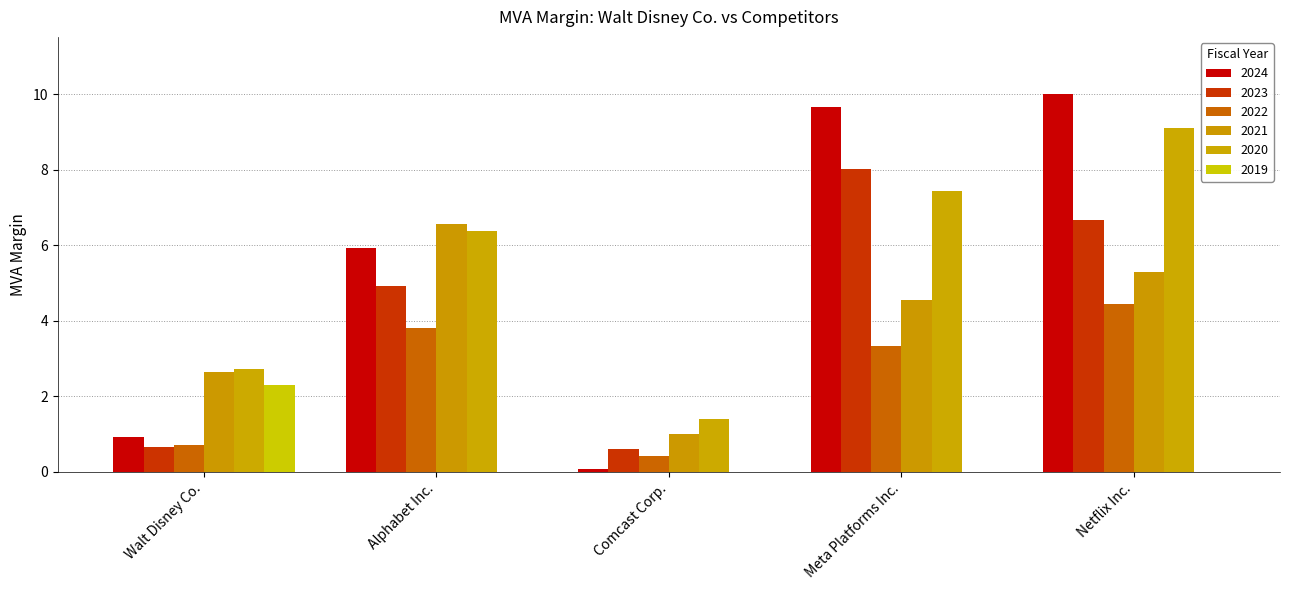

What position from the right is Alphabet Inc.?

4